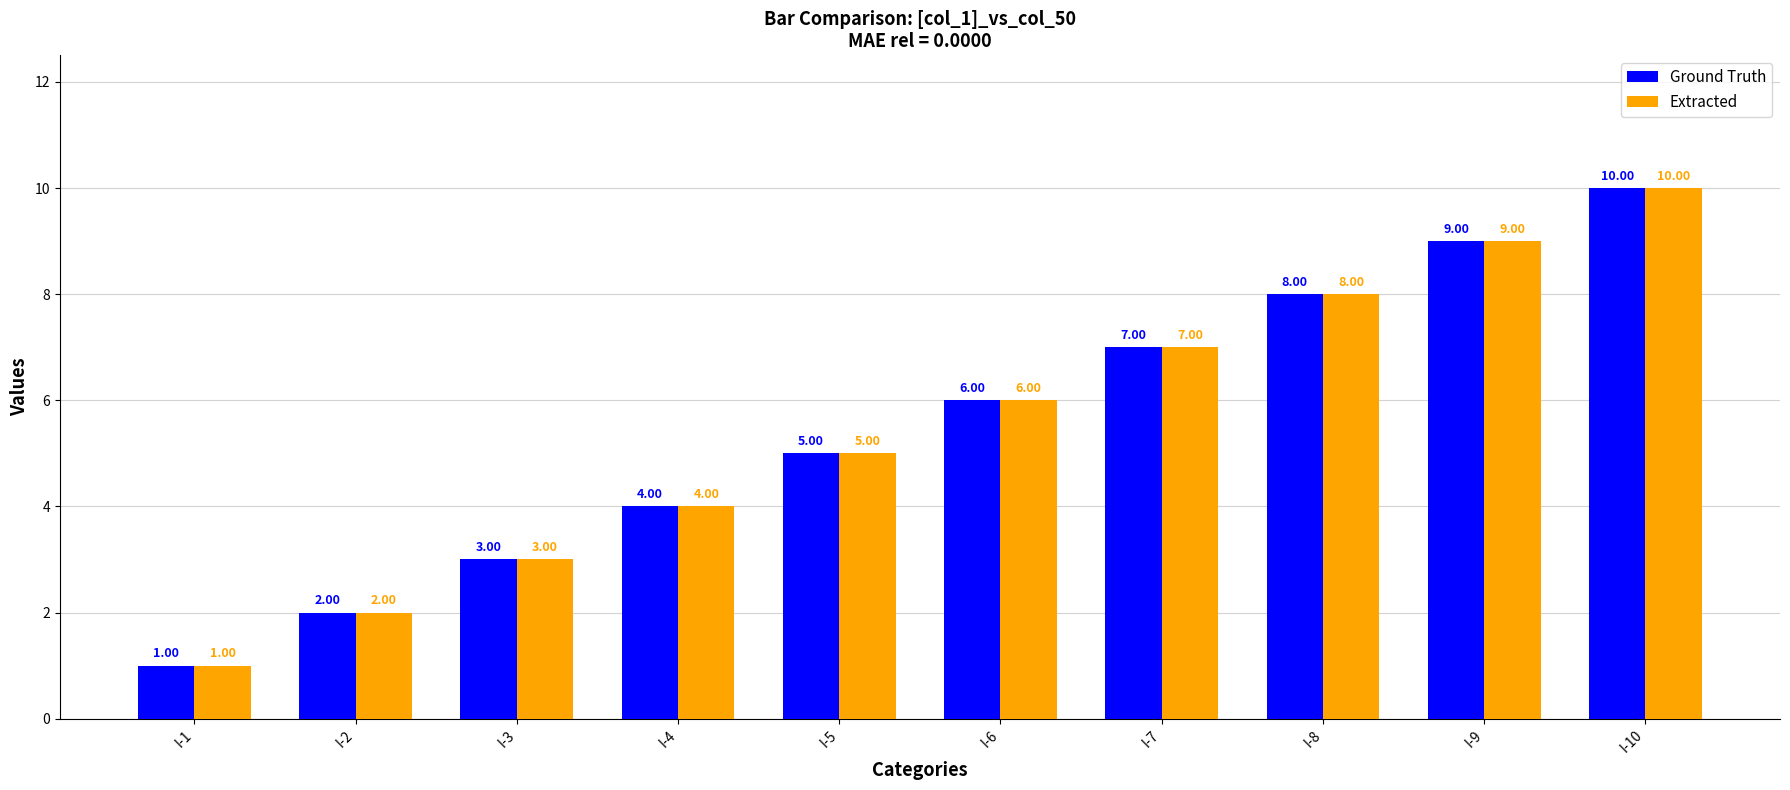

What is the sum of the Extracted values at I-10 and I-1?

11